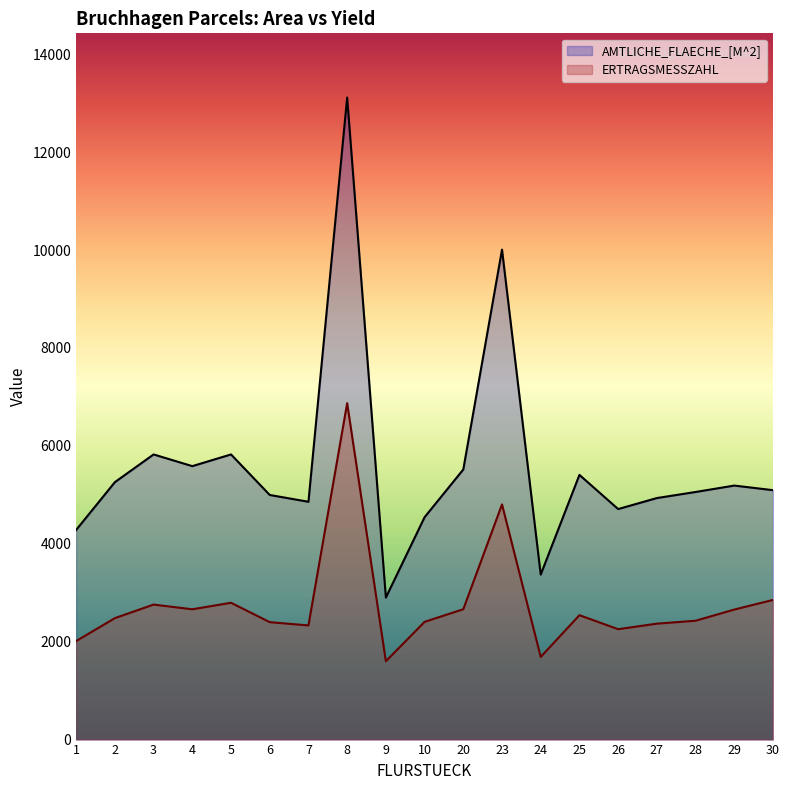

Rank the series by their maximum value, from highest to lowest.

AMTLICHE_FLAECHE_[M^2], ERTRAGSMESSZAHL